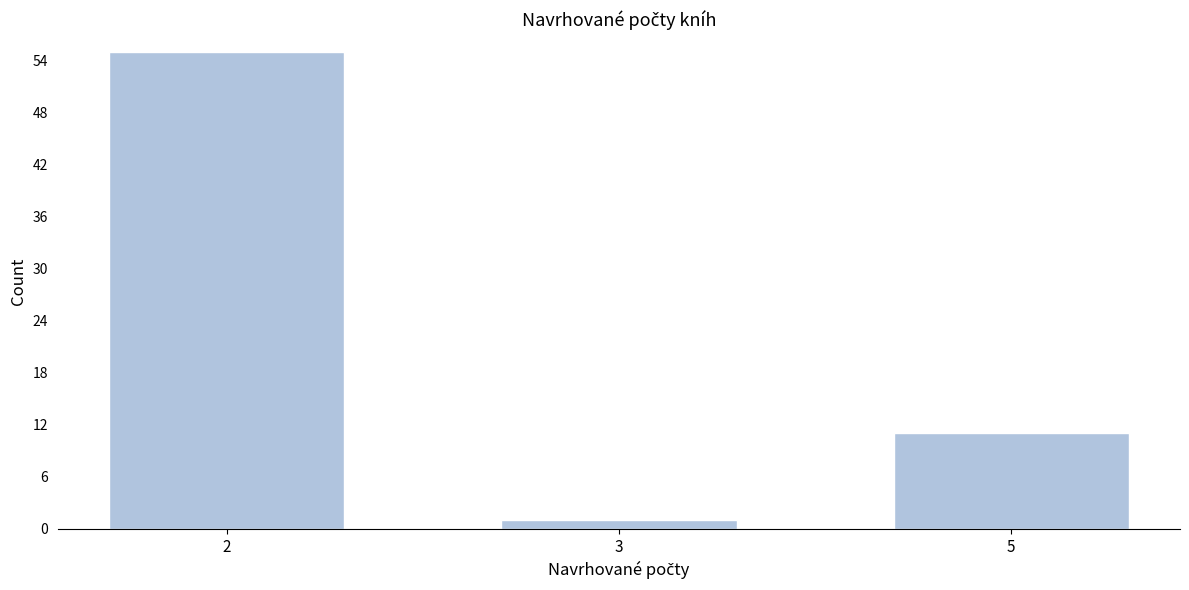

Reading right to left, extract all data points from this chart.

11	1	55